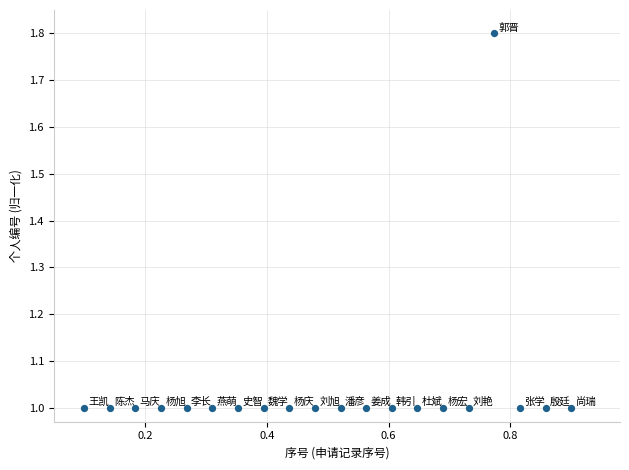

What is the range of X values (max minus min)?

0.8